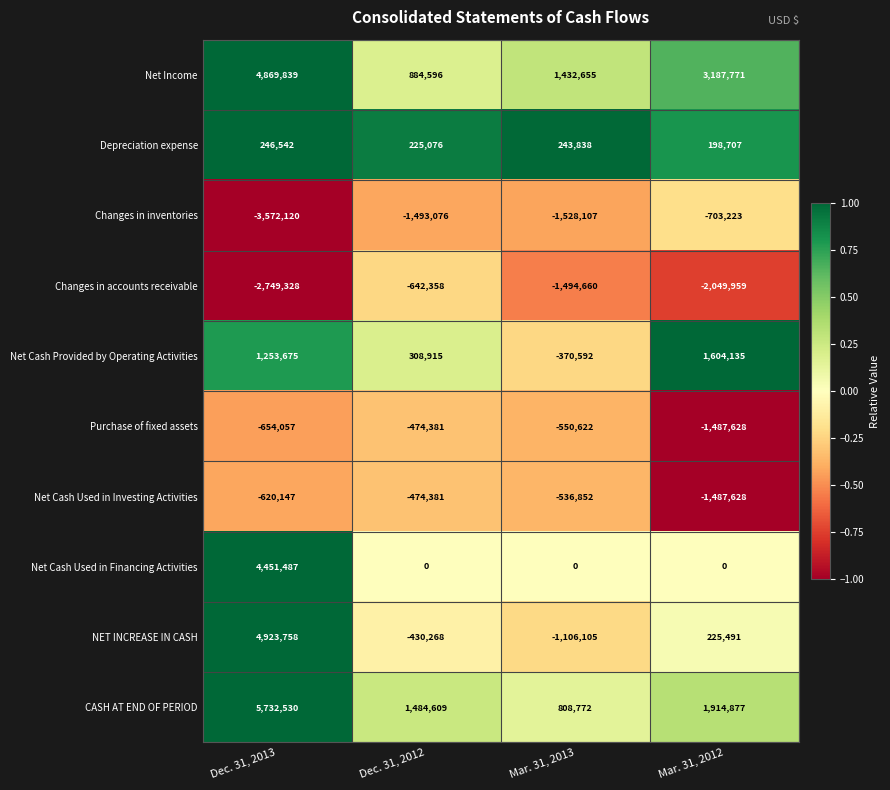

Where is Purchase of fixed assets nearest to the value -981004?

Dec. 31, 2013